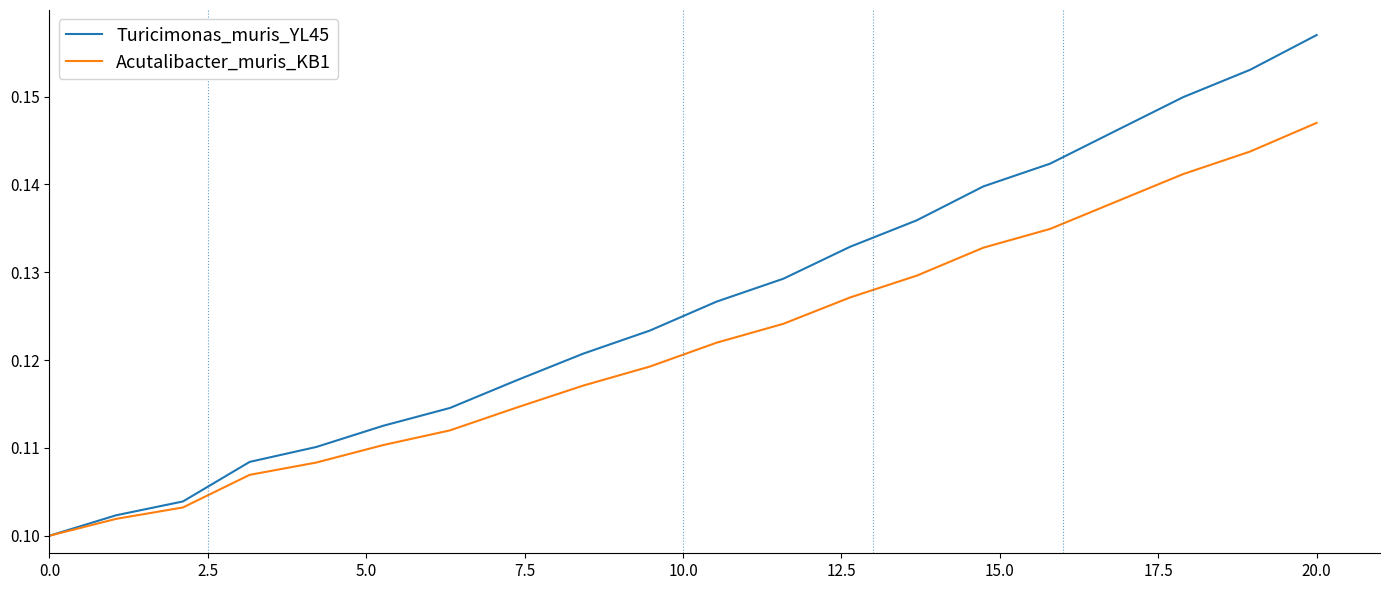

What are all the series names shown in the legend?

Turicimonas_muris_YL45, Acutalibacter_muris_KB1